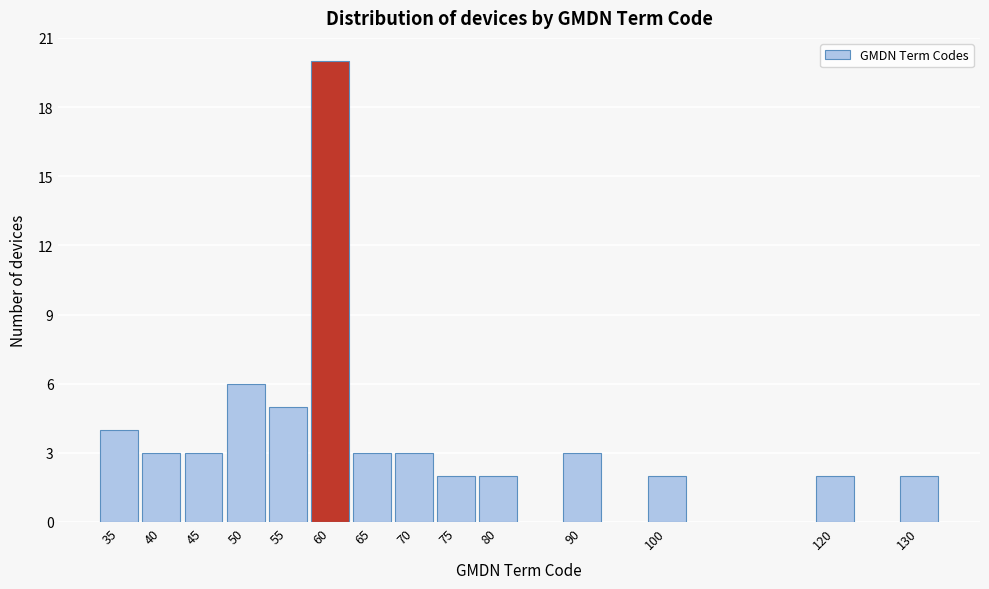

Reading right to left, what are all the values shown in this chart?

2	2	2	3	2	2	3	3	20	5	6	3	3	4